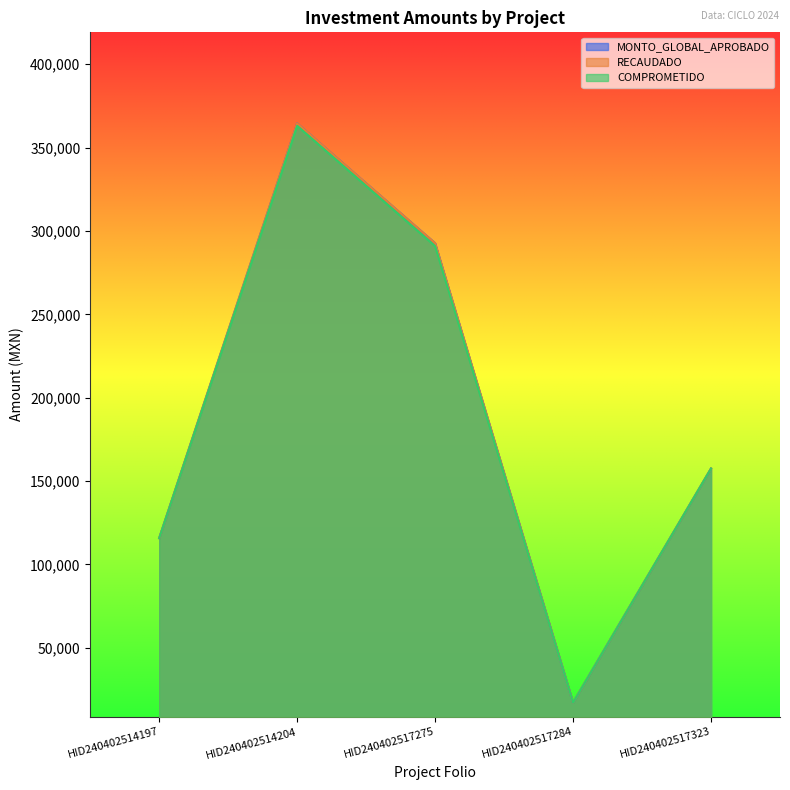

Which series has the largest total across all categories?

MONTO_GLOBAL_APROBADO